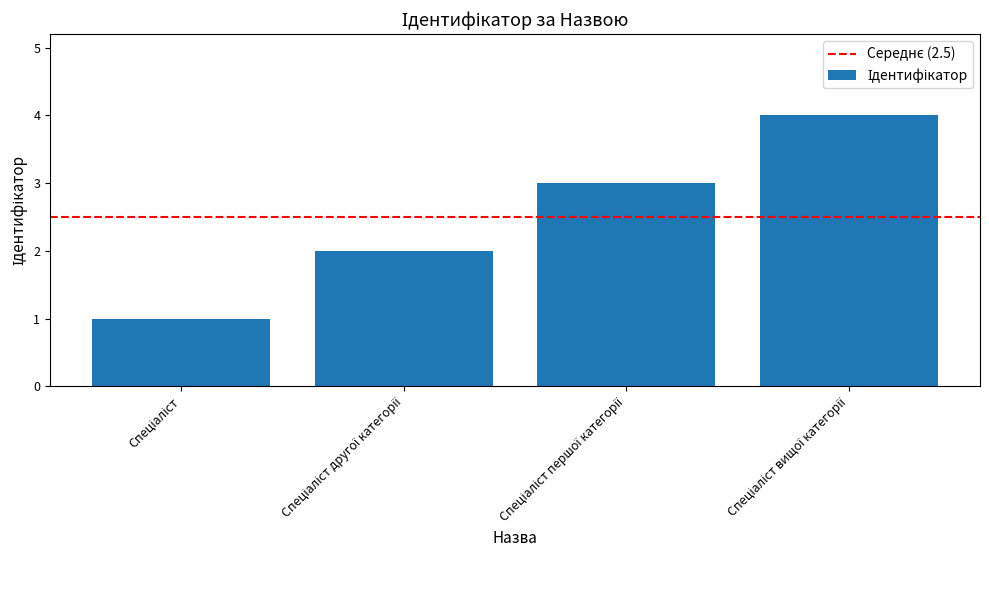

What is the smallest value displayed?

1